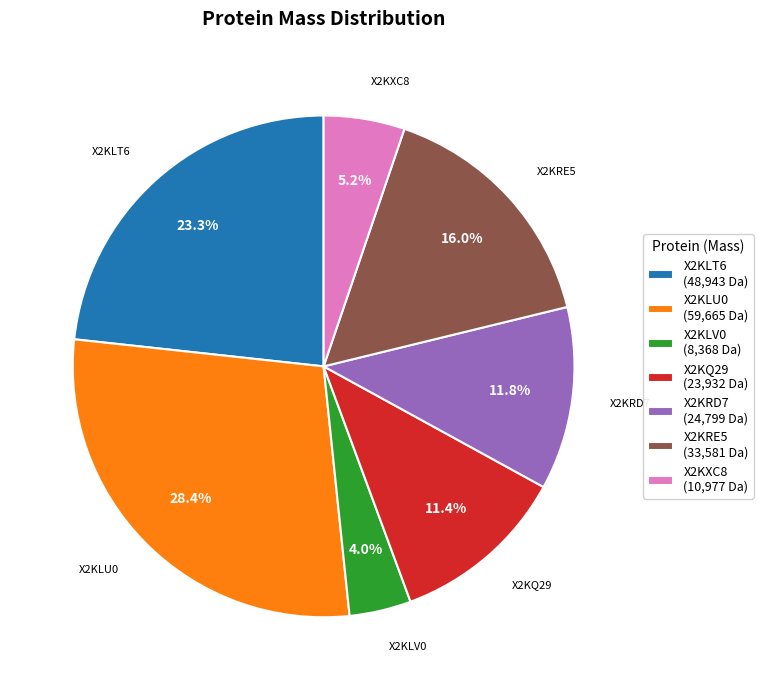

To the nearest percent, what is the average slice percentage?

14%